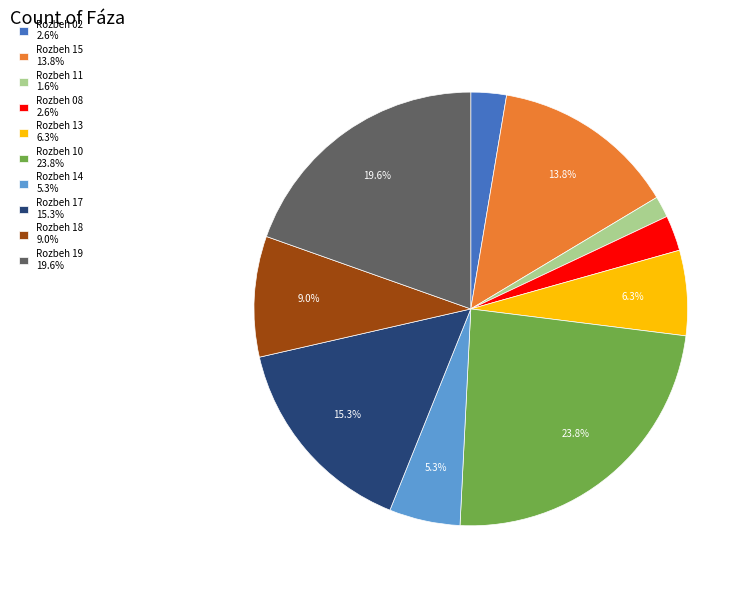

To the nearest percent, what is the average slice percentage?

10%